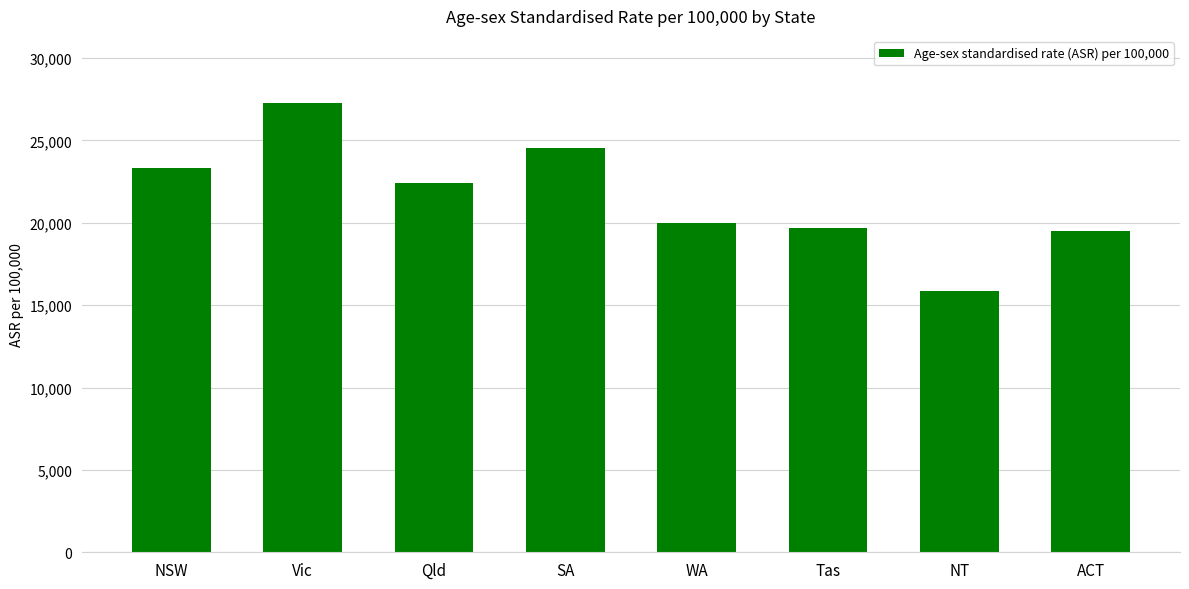

Does the chart contain any negative values?

No